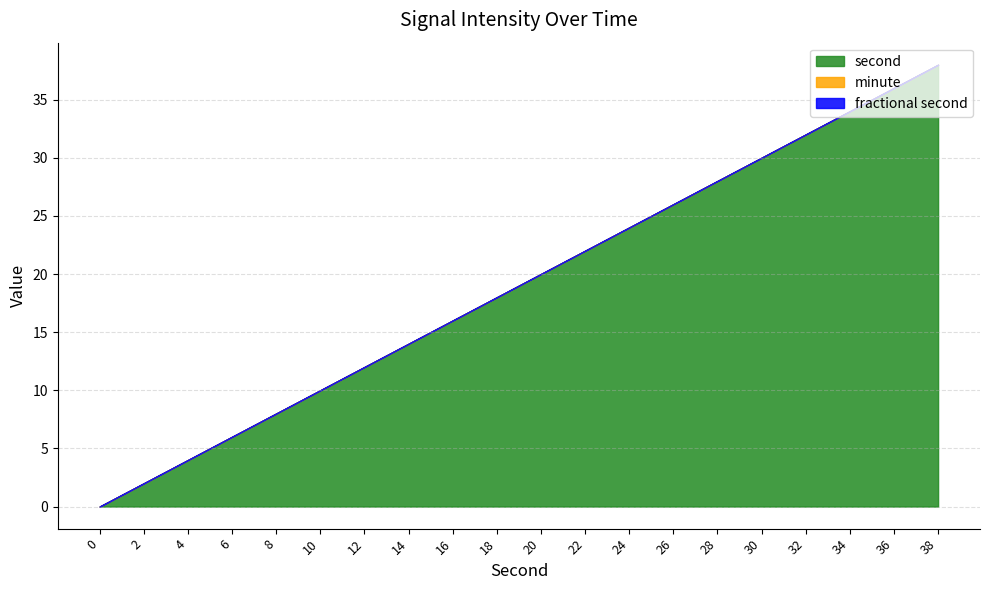

True or false: fractional second and second intersect in this chart.

False